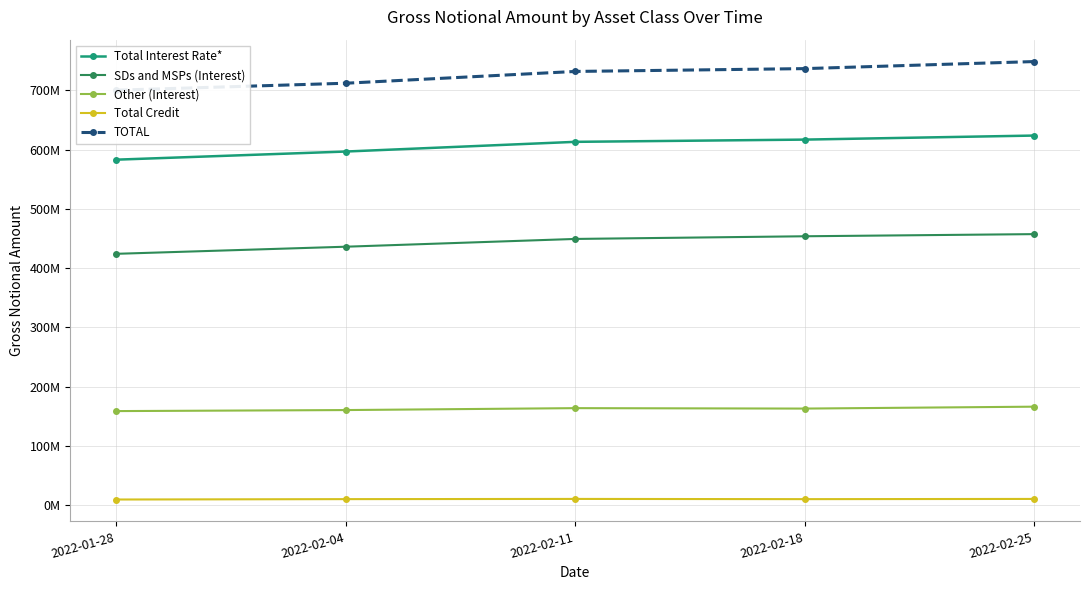

How many data points does each series have?

5